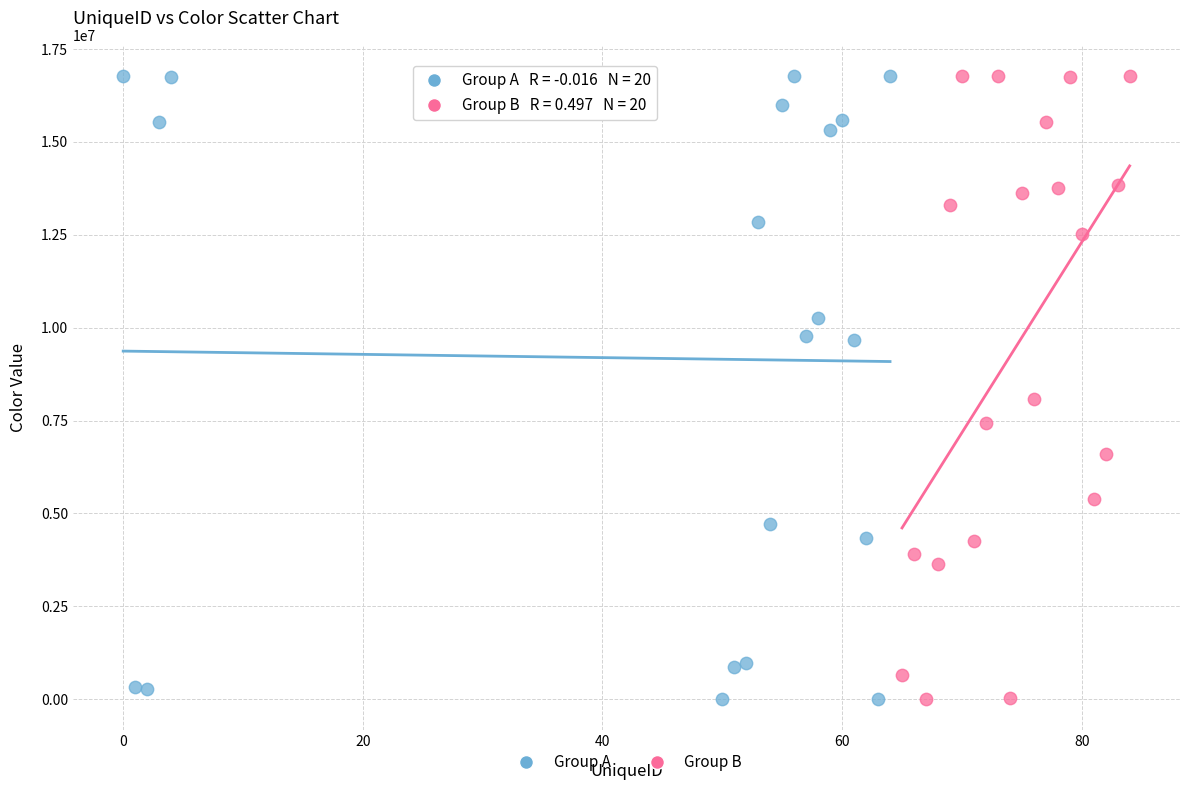

What are all the series names shown in the legend?

Group A, Group B